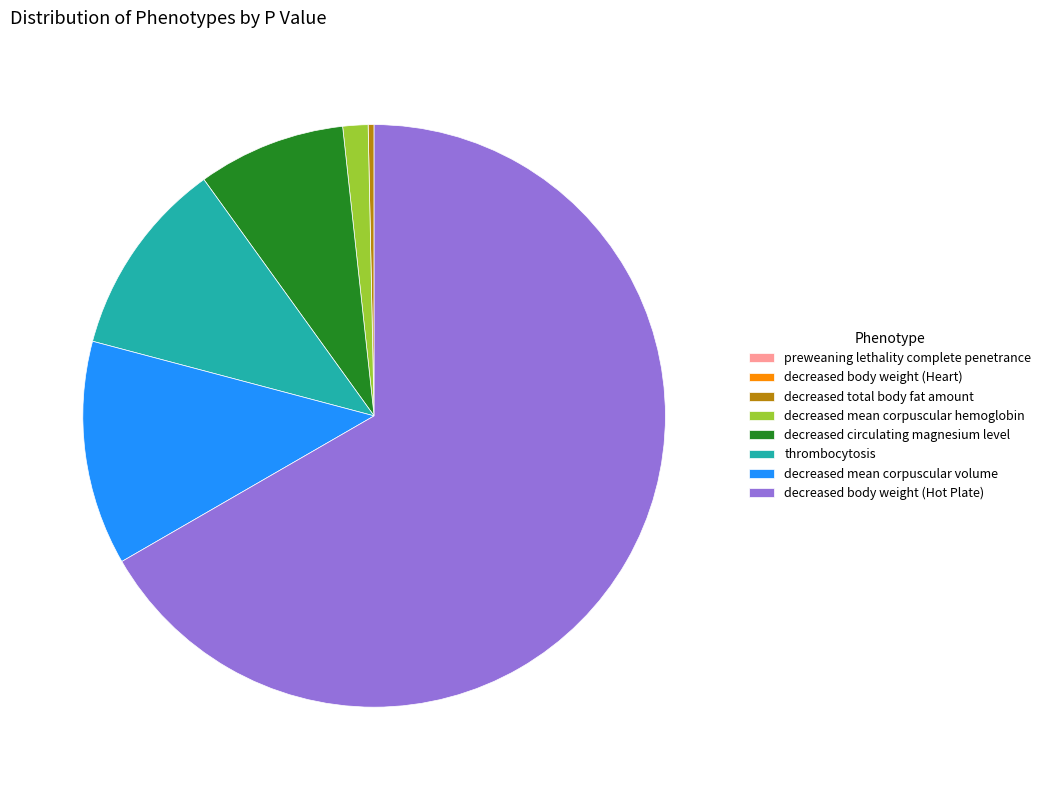

Which has a higher value, decreased mean corpuscular hemoglobin or decreased body weight (Hot Plate)?

decreased body weight (Hot Plate)